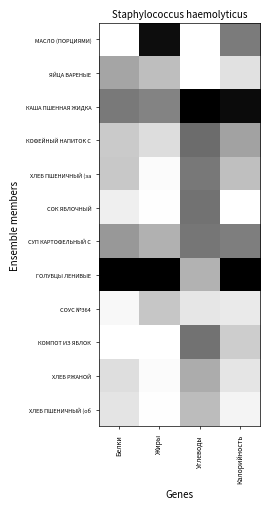

Rank the series by their maximum value, from highest to lowest.

КАША ПШЕННАЯ ЖИДКА, ГОЛУБЦЫ ЛЕНИВЫЕ, МАСЛО (ПОРЦИЯМИ), КОФЕЙНЫЙ НАПИТОК С, КОМПОТ ИЗ ЯБЛОК, СОК ЯБЛОЧНЫЙ, СУП КАРТОФЕЛЬНЫЙ С, ХЛЕБ ПШЕНИЧНЫЙ (за, ЯЙЦА ВАРЕНЫЕ, ХЛЕБ РЖАНОЙ, ХЛЕБ ПШЕНИЧНЫЙ (об, СОУС №364